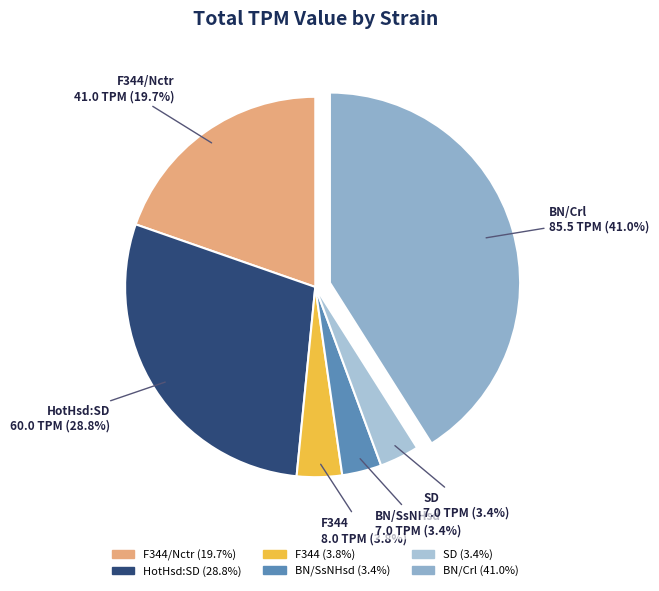

Which slice is the largest?

BN/Crl